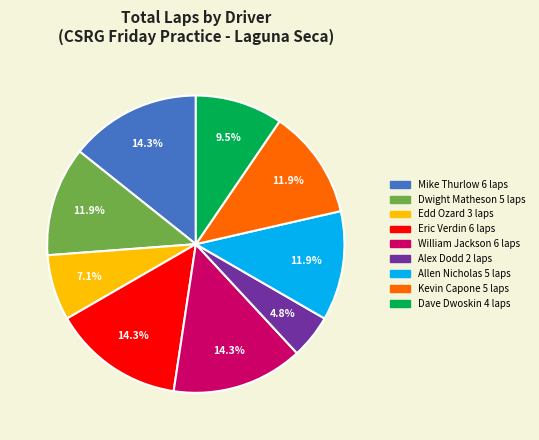

Does any single category account for the majority?

No